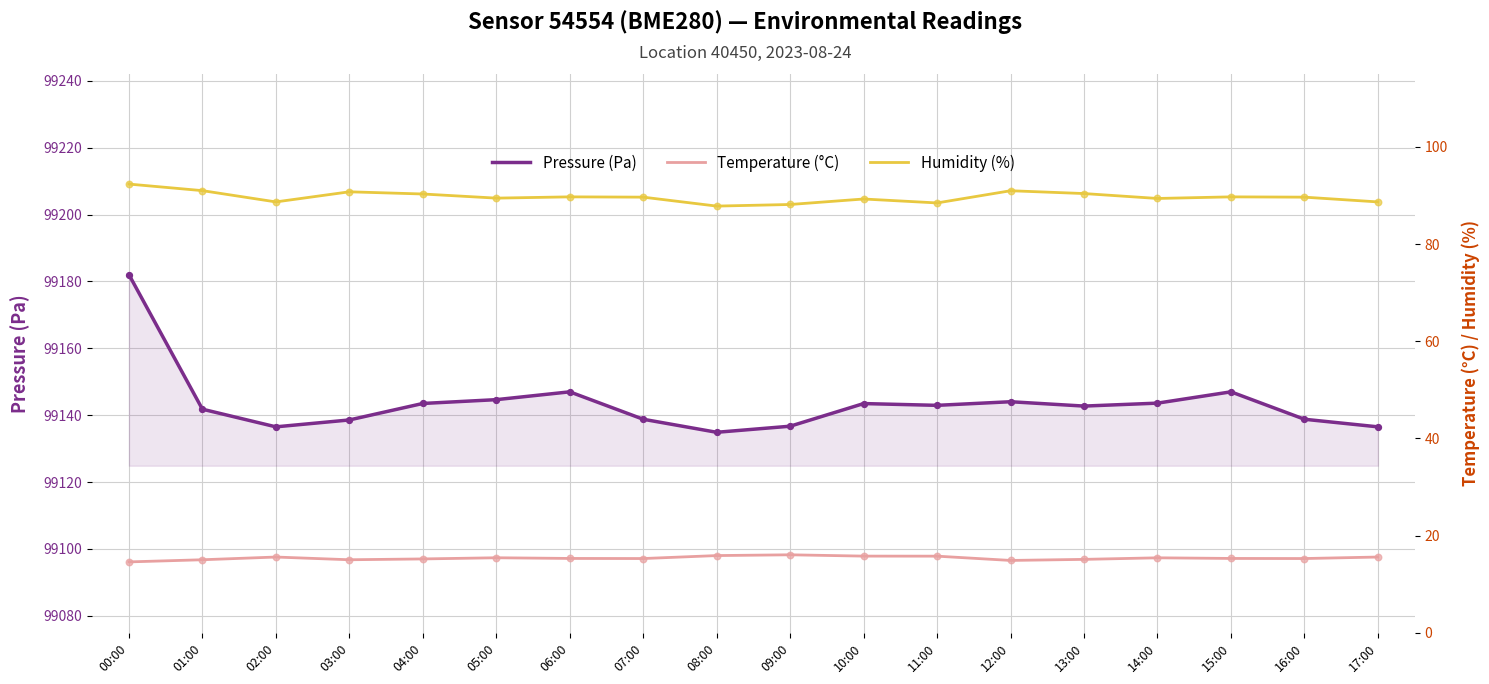

Which series reaches the minimum Y coordinate?

Temperature (°C)